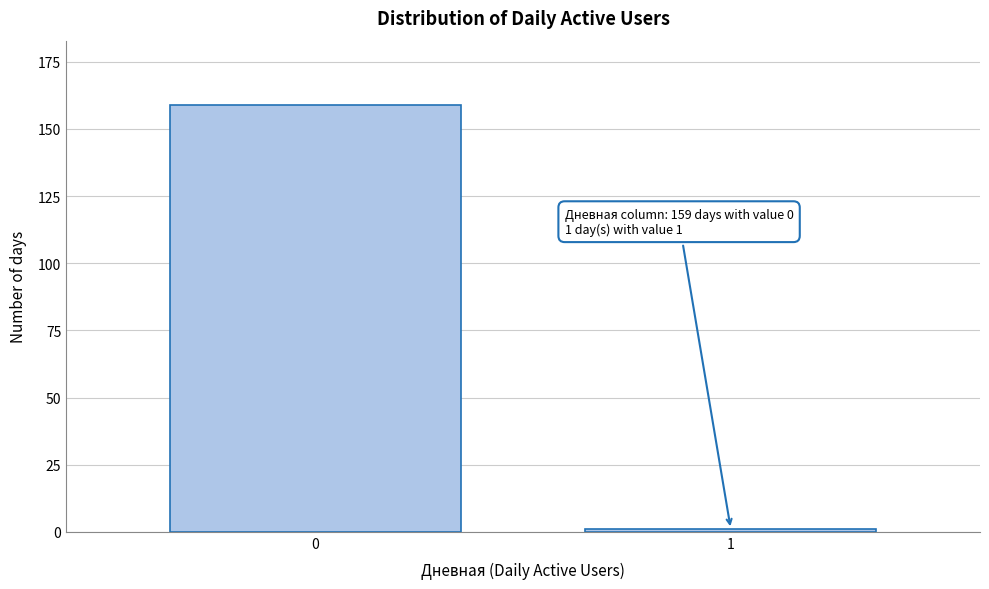

Reading left to right, transcribe all the data shown in this chart.

159	1